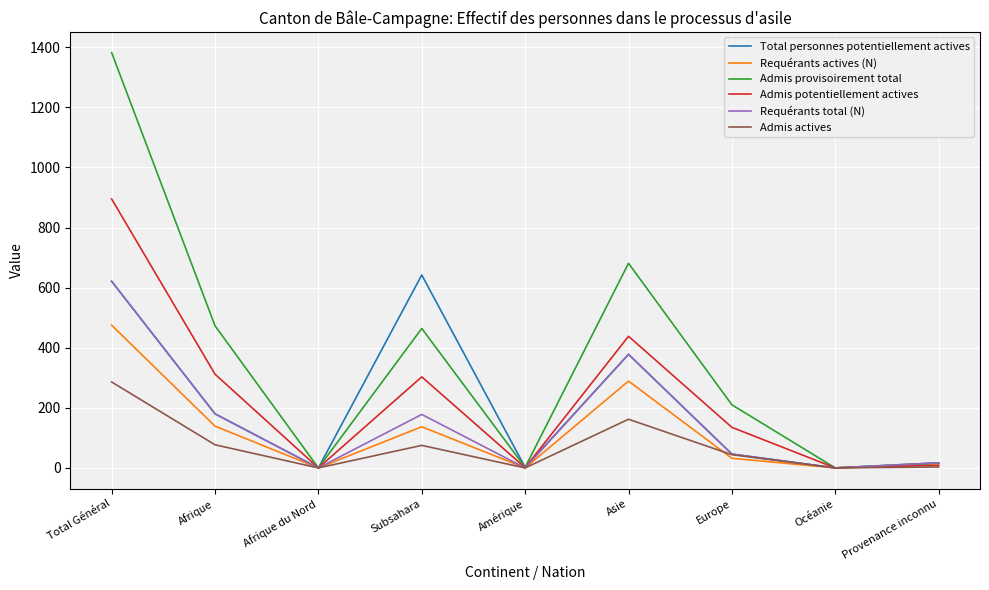

True or false: Requérants actives (N) has a value of 485 at Asie.

False